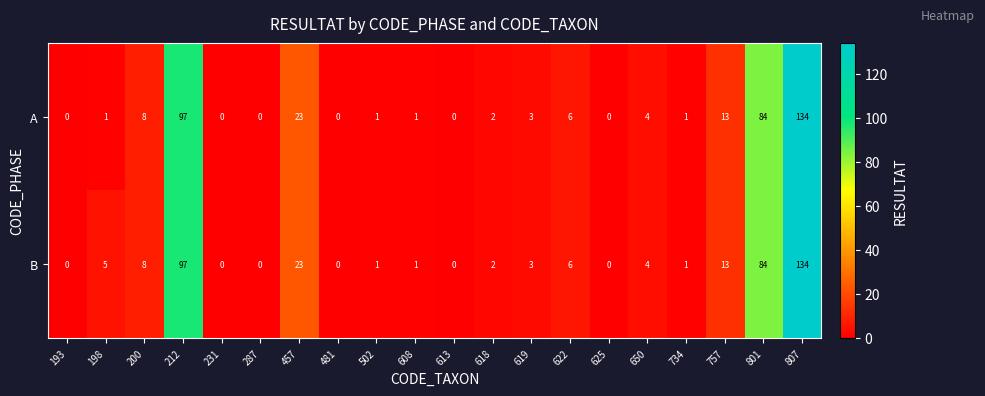

At which category is the sum across all series the highest?

807